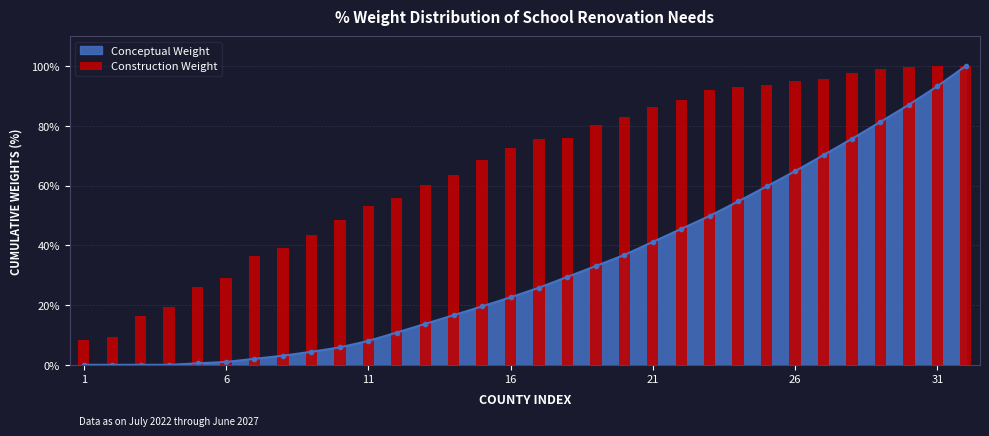

Count the number of categories in the chart.

32